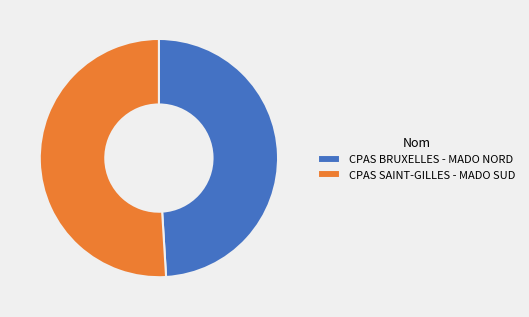

Rank the categories by value from highest to lowest.

CPAS SAINT-GILLES - MADO SUD, CPAS BRUXELLES - MADO NORD